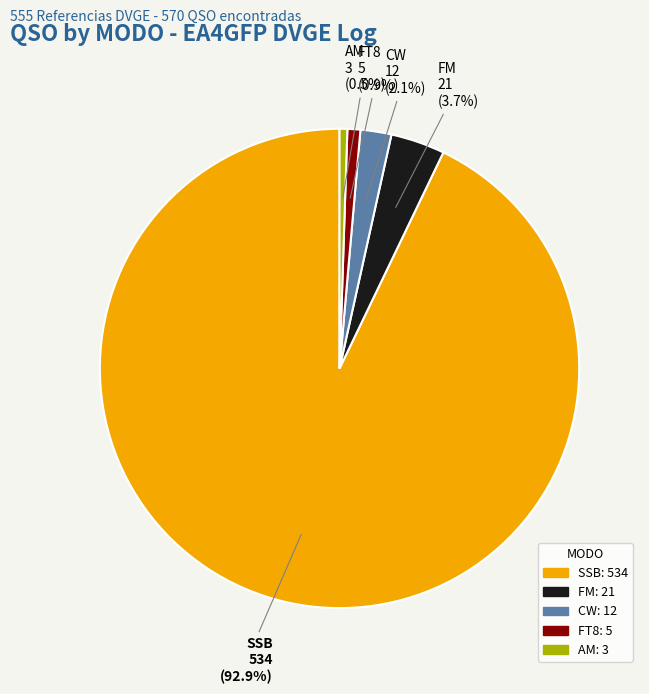

Which slice is the largest?

SSB